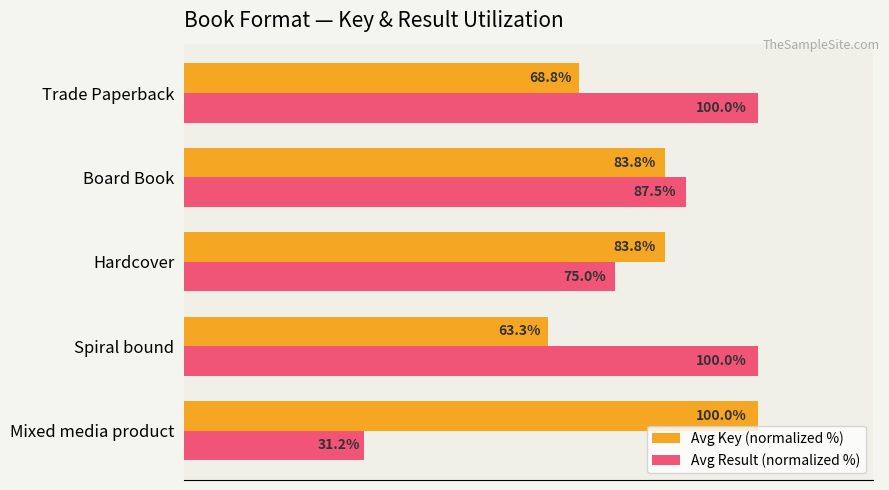

Which series has the largest total across all categories?

Avg Key (normalized %)